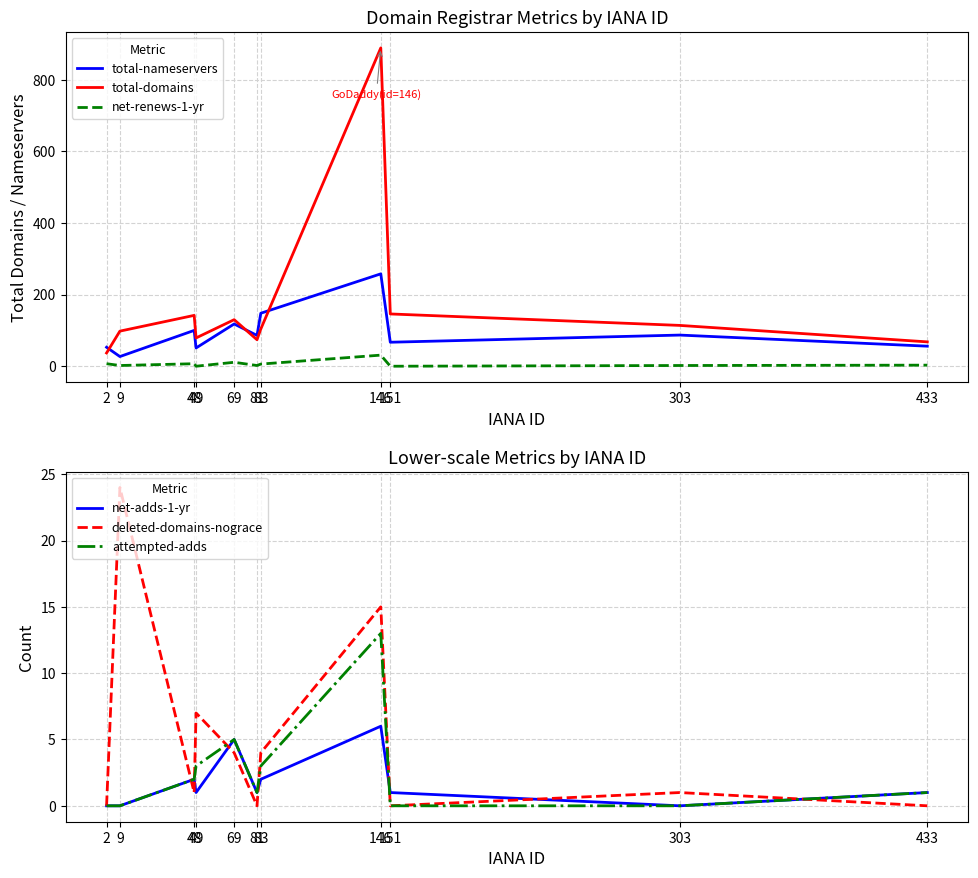

What is the difference between the maximum and minimum values in the attempted-adds series?

13